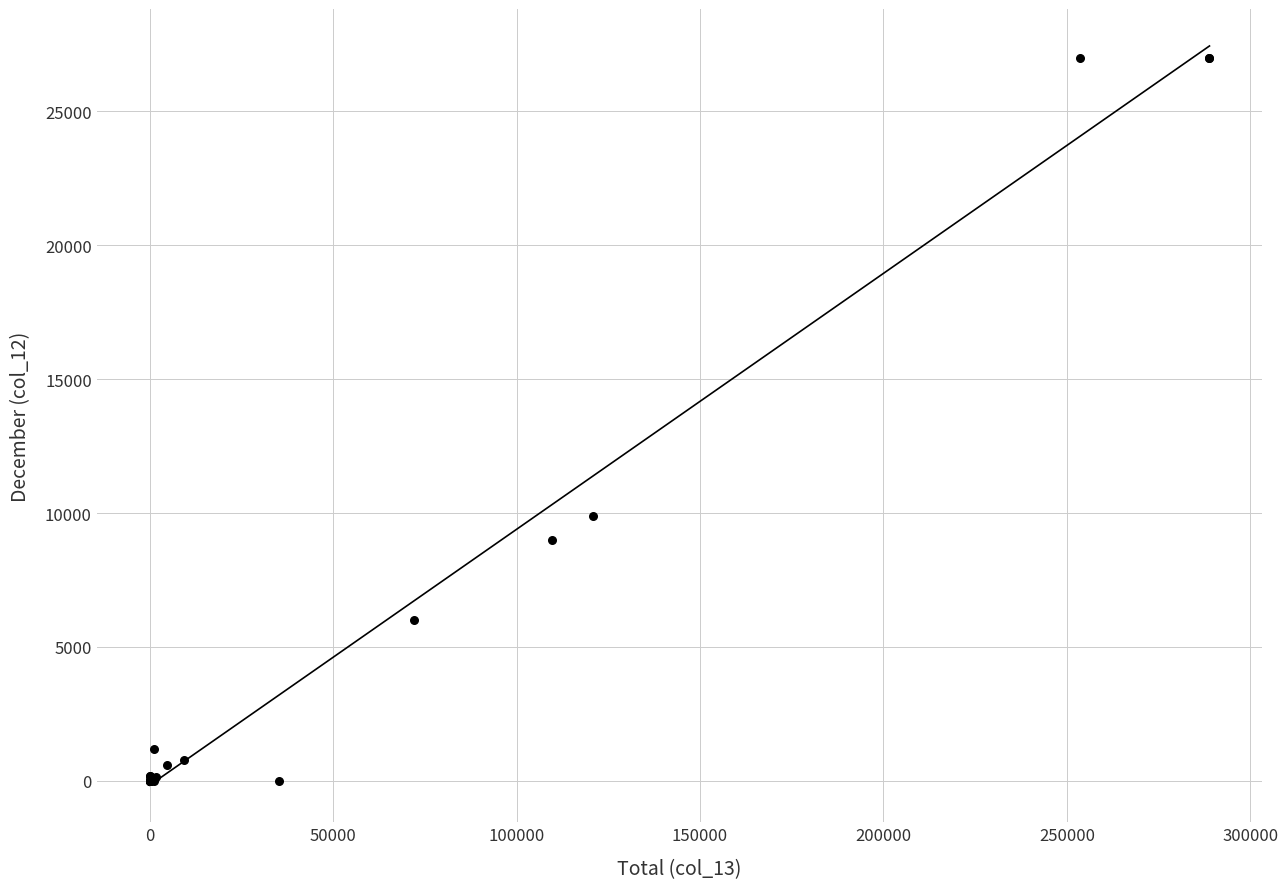

What Y value in the scatter plot is closest to 13500?

9885.9